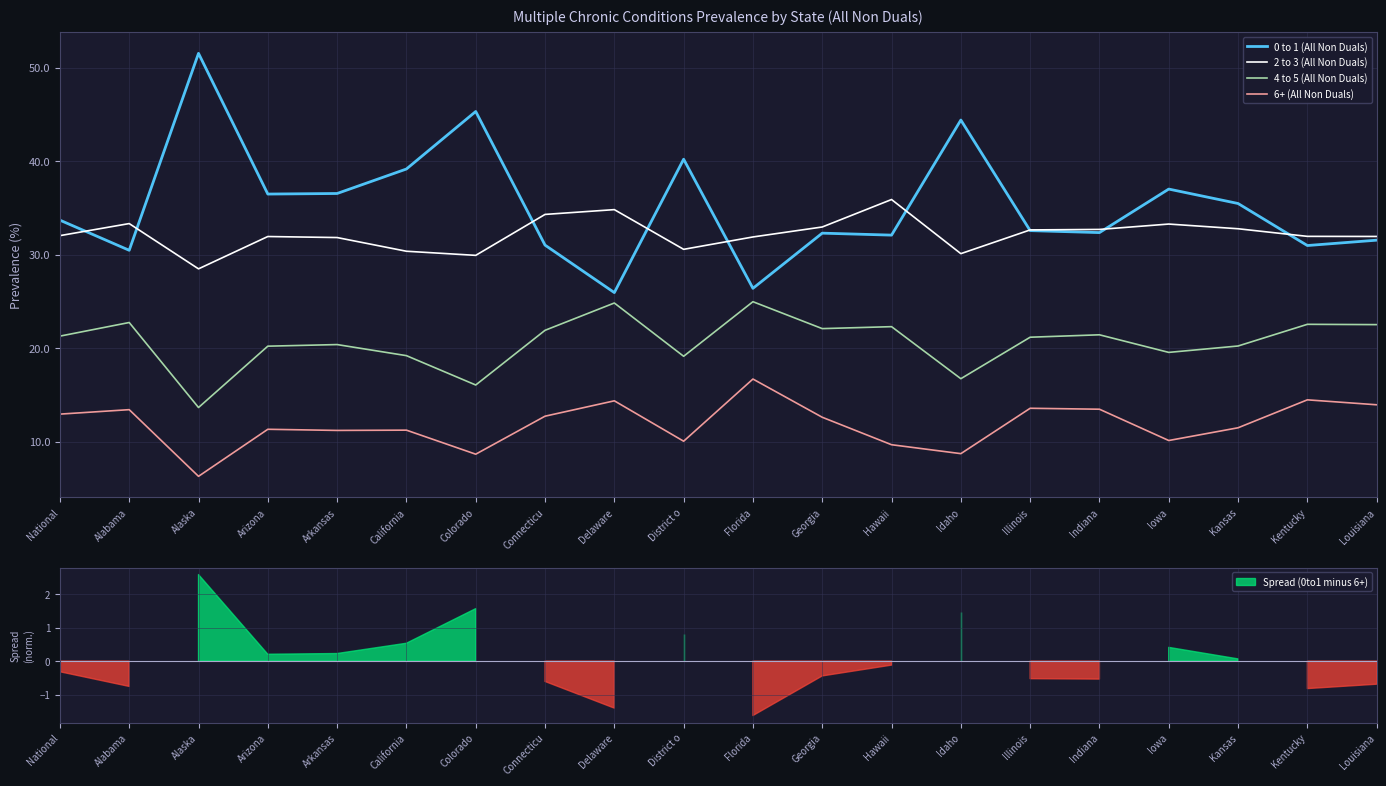

What is the average value of the 0 to 1 (All Non Duals) series?

35.3